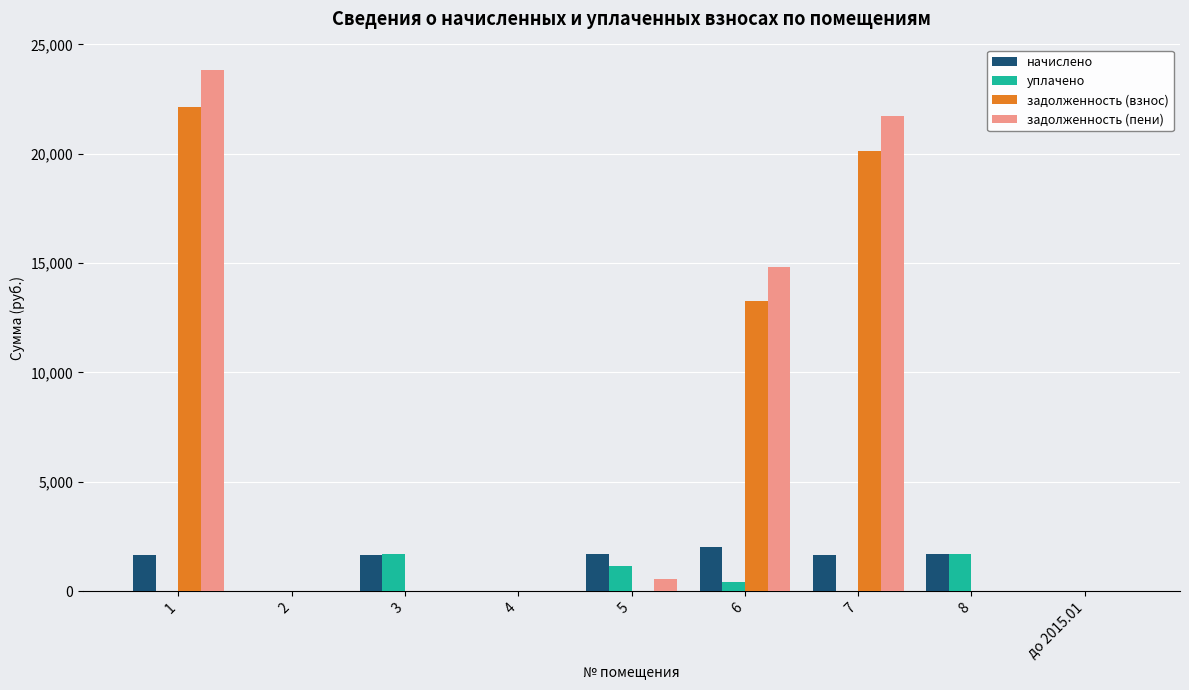

What is the sum of the начислено values at до 2015.01 and 8?

1686.4